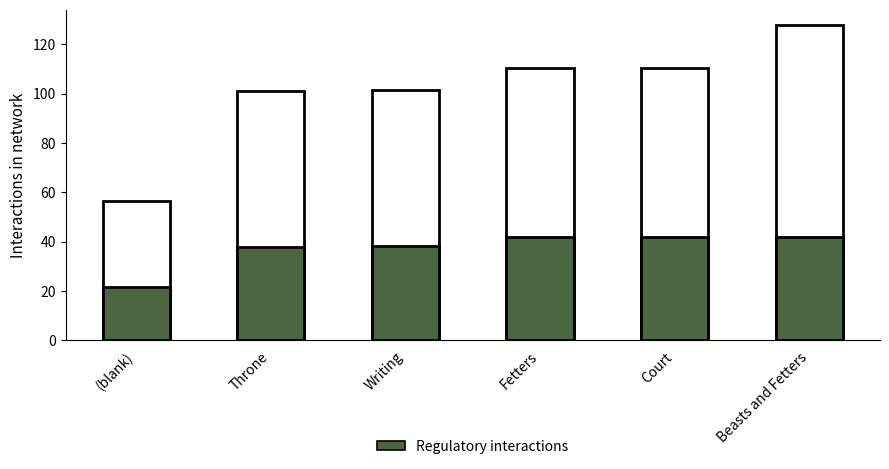

What is the label of the 3rd bar from the right?

Fetters